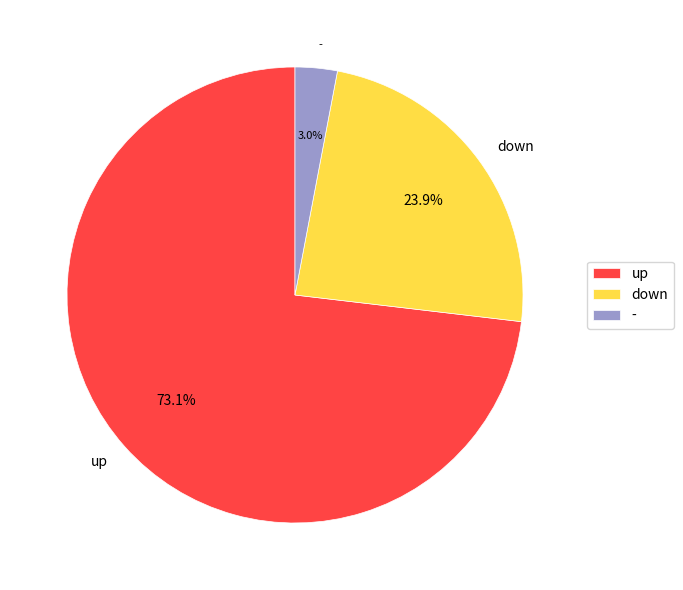

How many slices are in this pie chart?

3